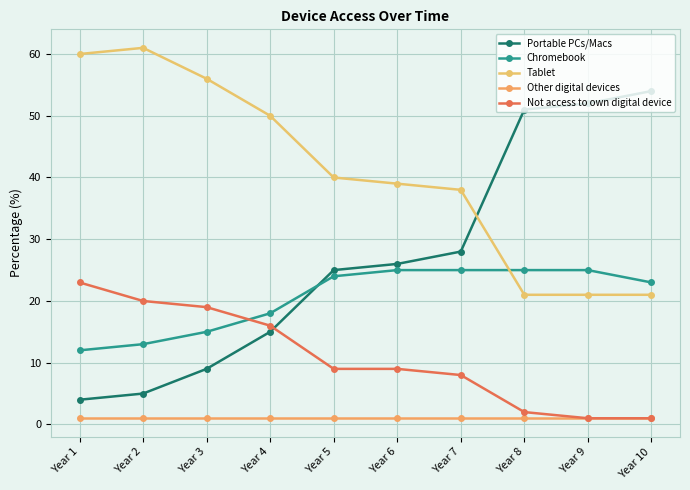

What is the value of the Other digital devices point at the 4th from the left?

1